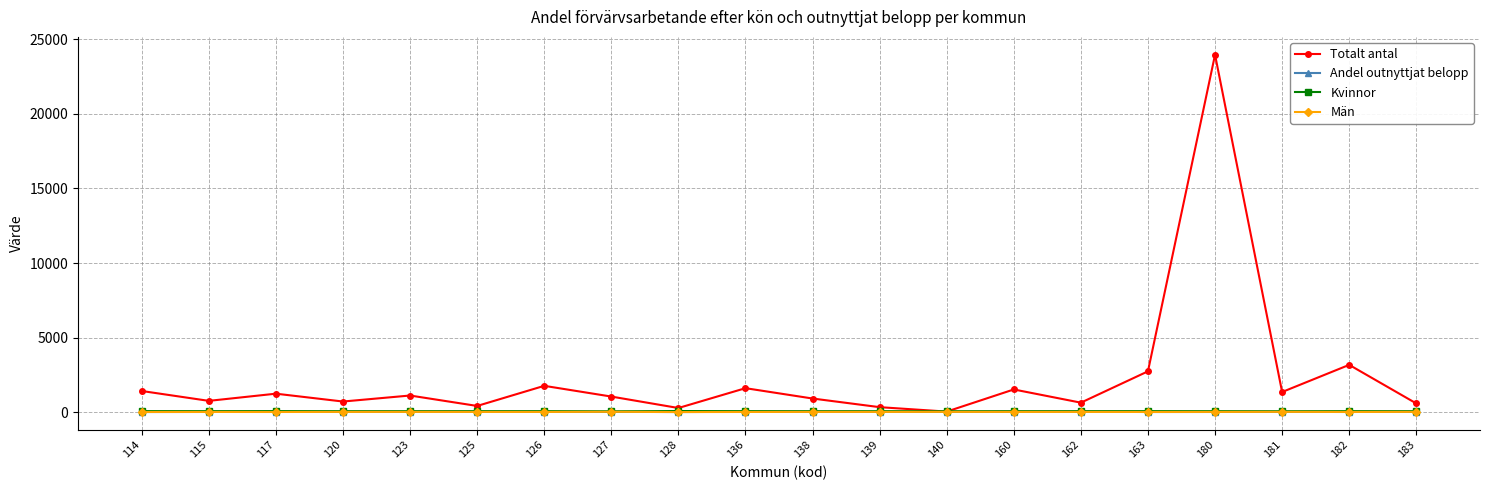

What is the greatest value displayed?

23958